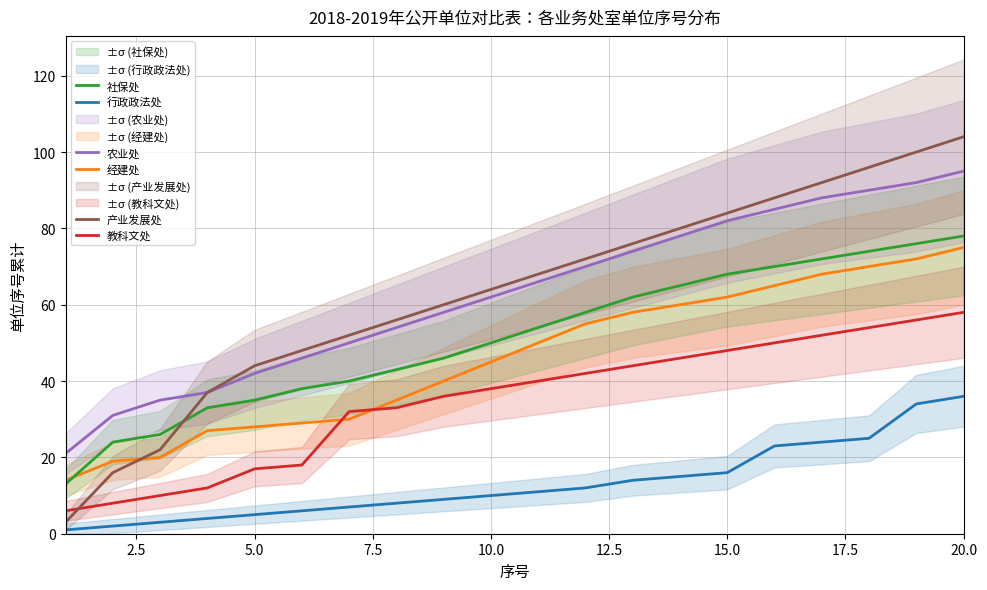

What is the smallest value displayed?

1